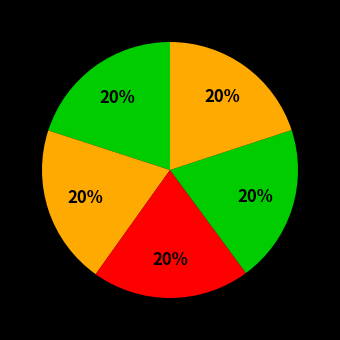

Count the number of slices in the pie.

5